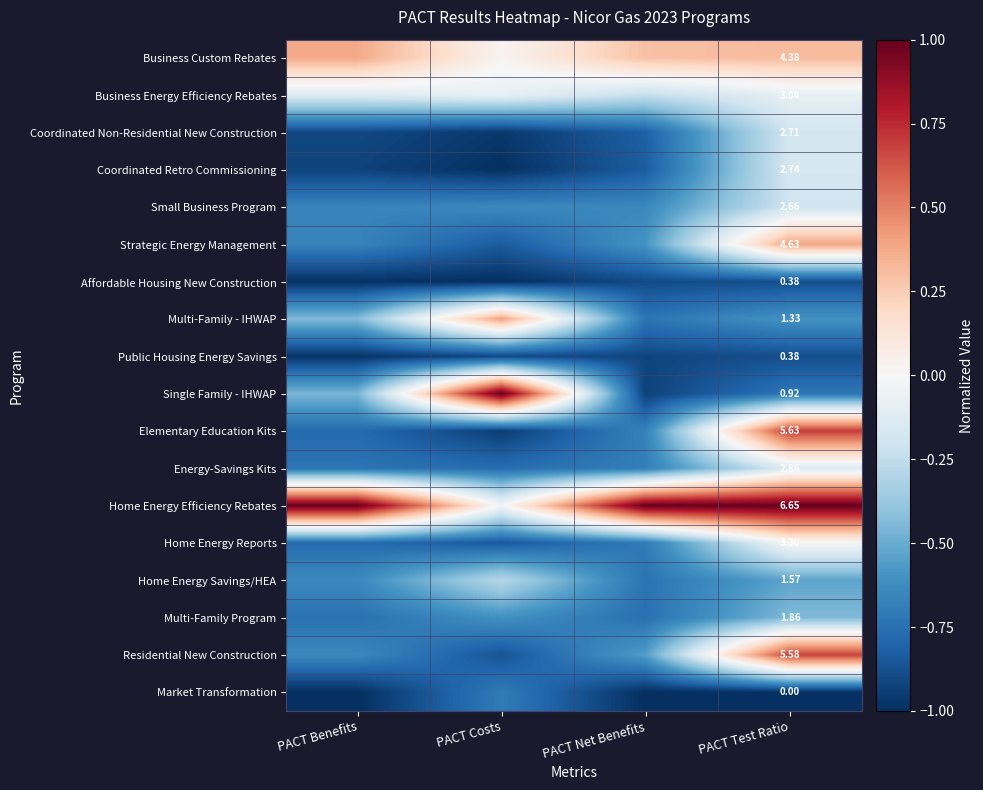

At which label does Single Family - IHWAP first exceed 0?

PACT Costs